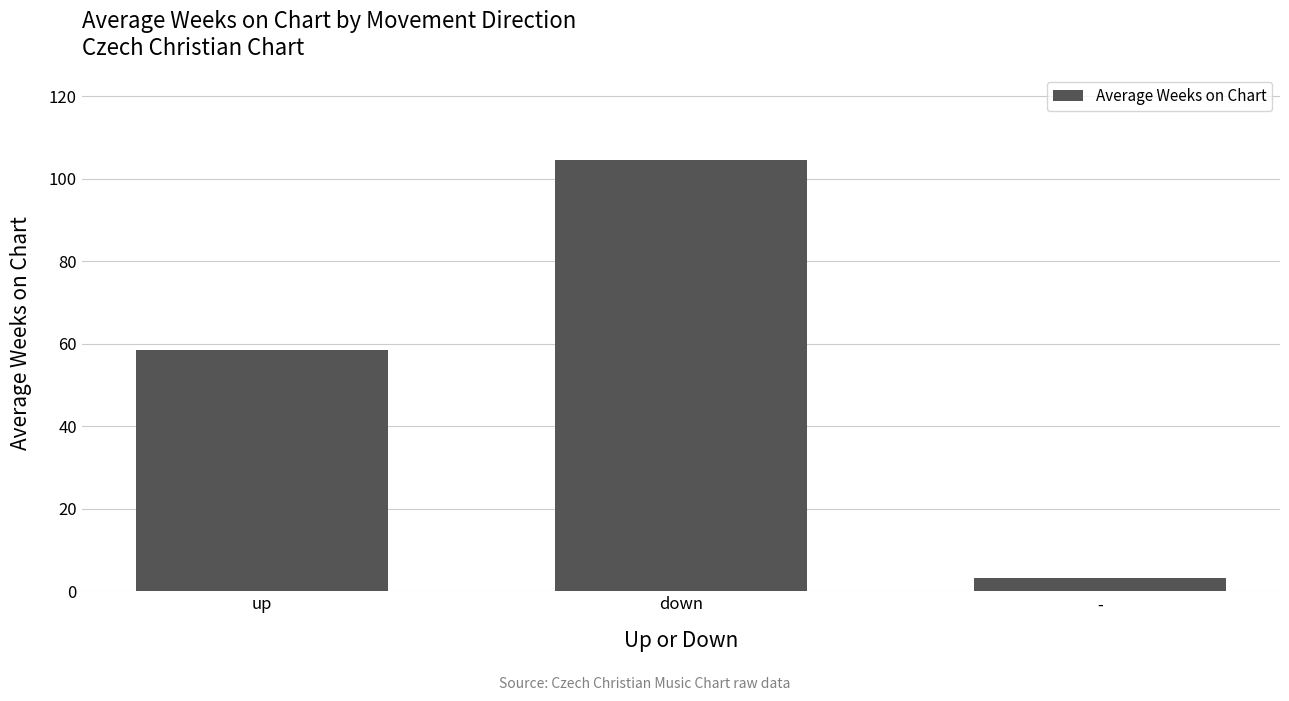

Rank the categories by value from lowest to highest.

-, up, down